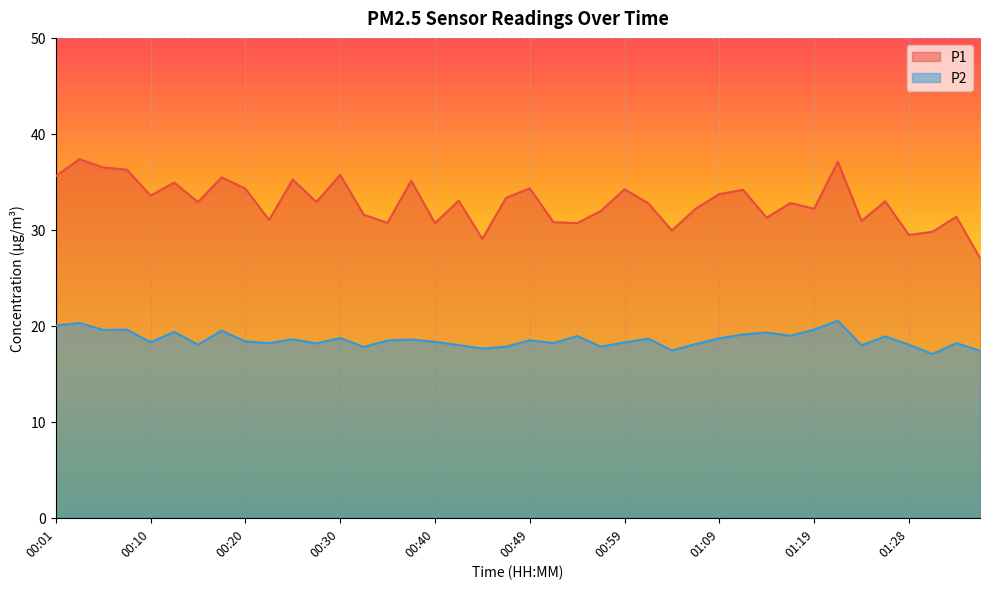

True or false: P2 and P1 intersect in this chart.

False